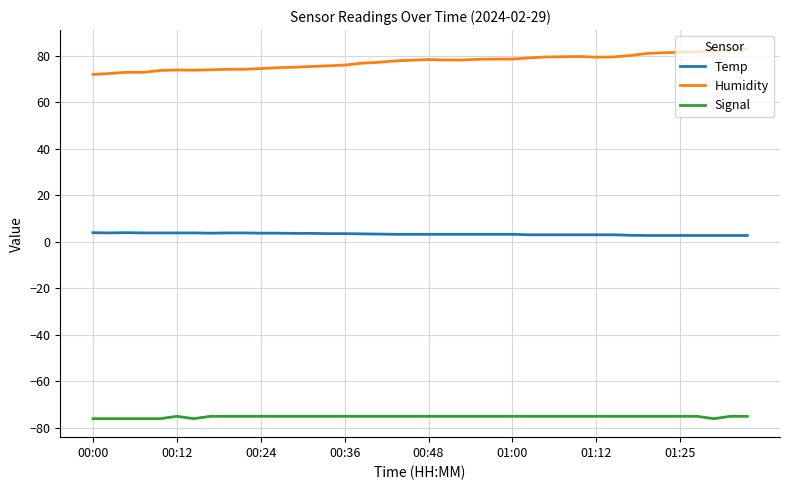

What is the minimum value shown in the chart?

-76.0